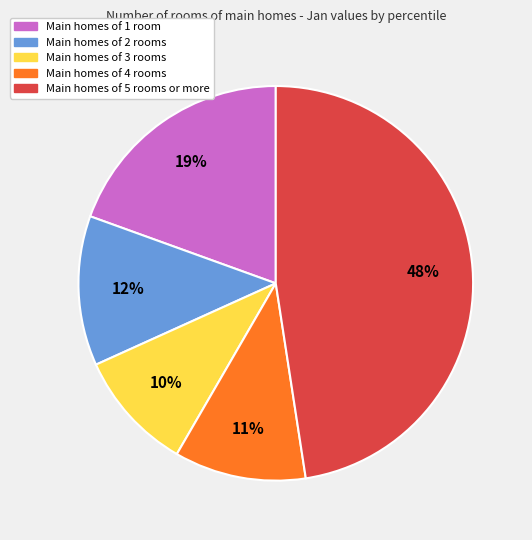

Does any single category account for the majority?

No